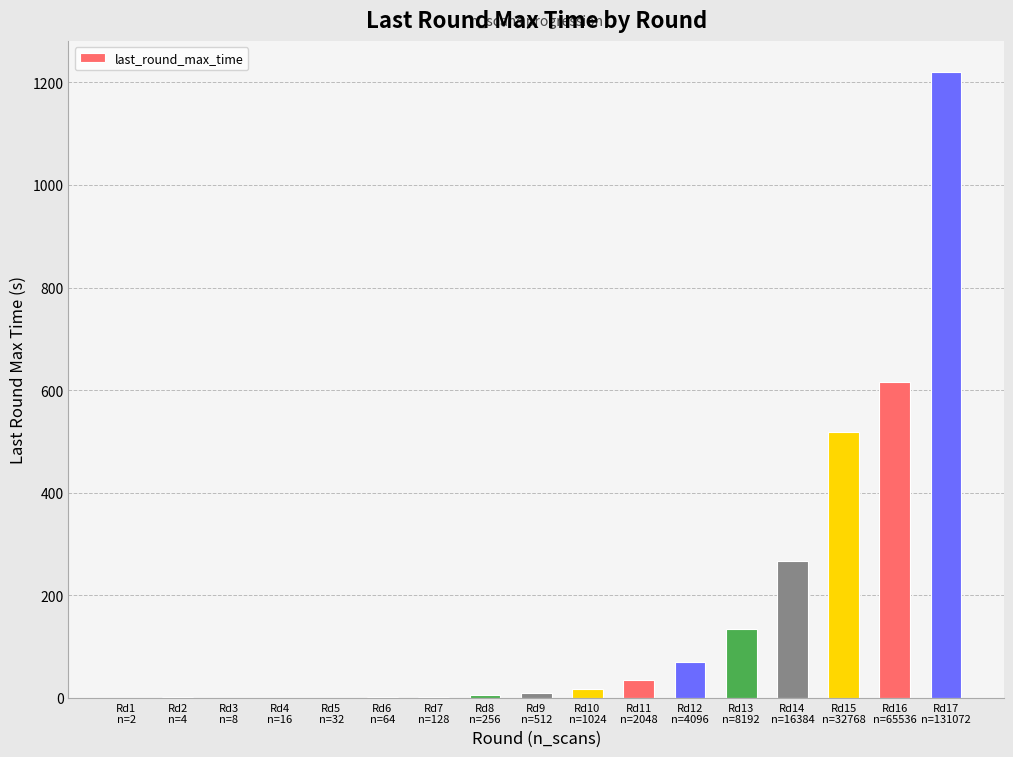

What is the greatest value displayed?

1219.7